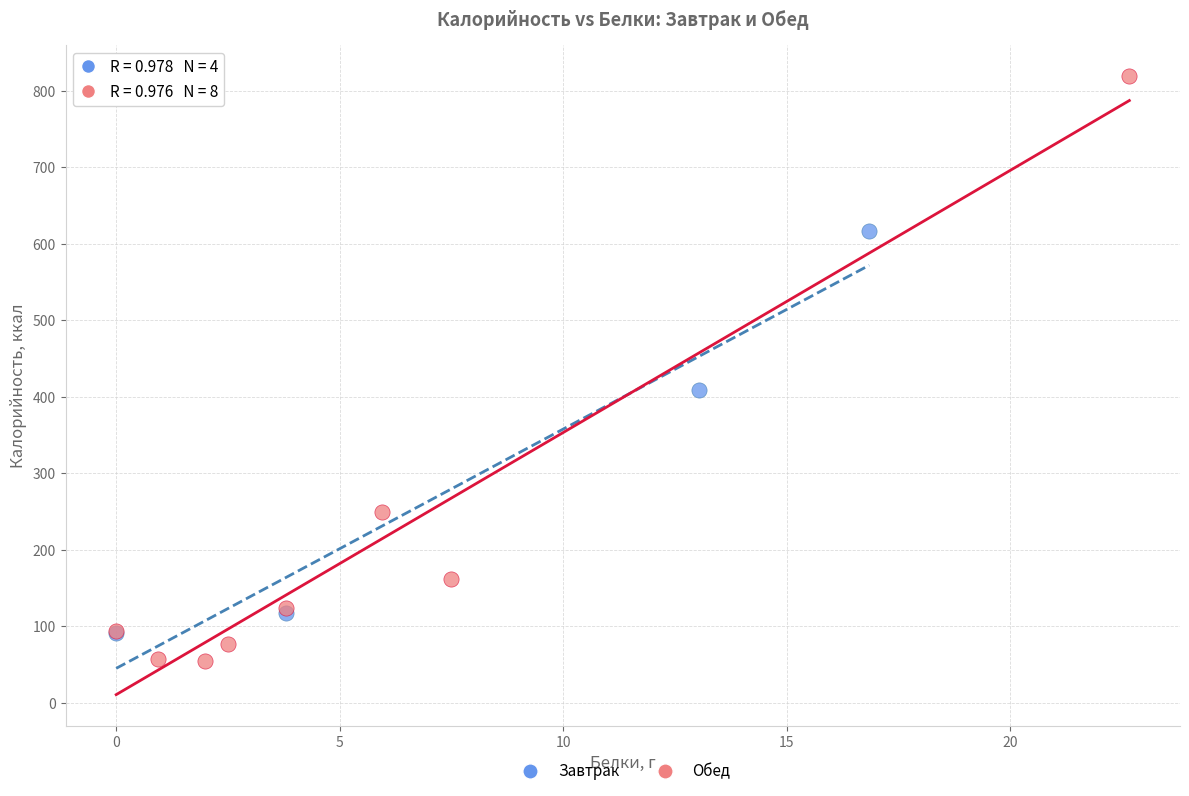

Which series reaches the maximum Y coordinate?

Обед